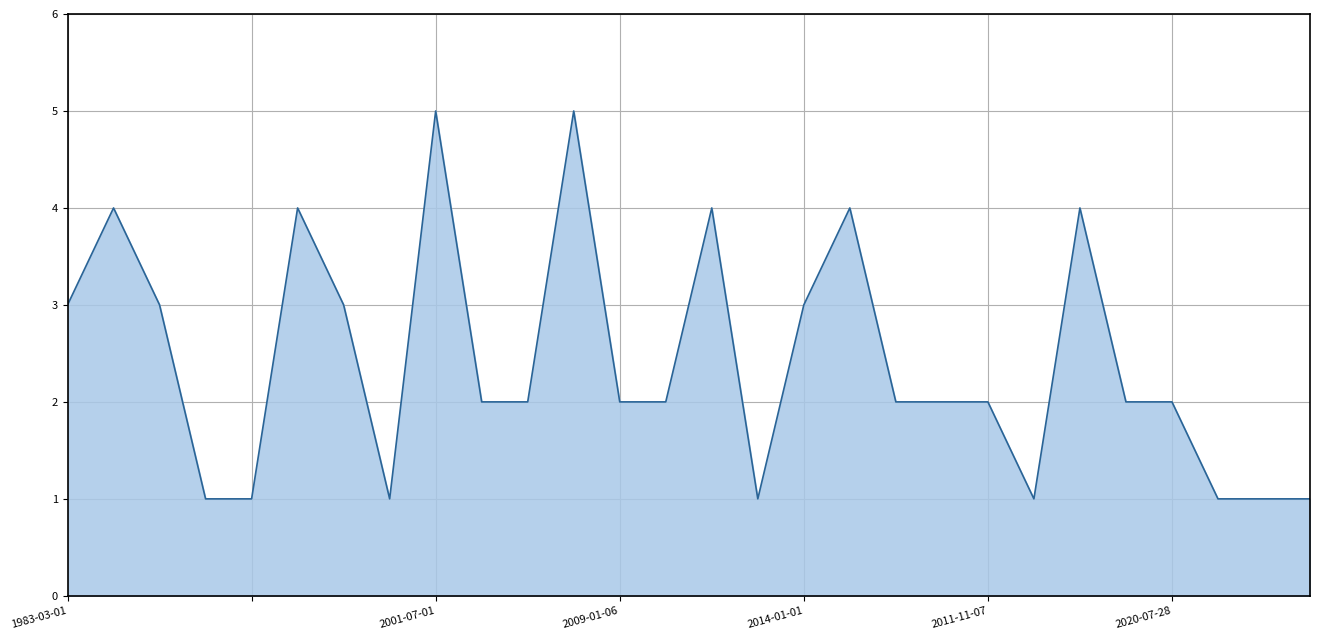

Does the chart display data point markers on the line(s)?

No